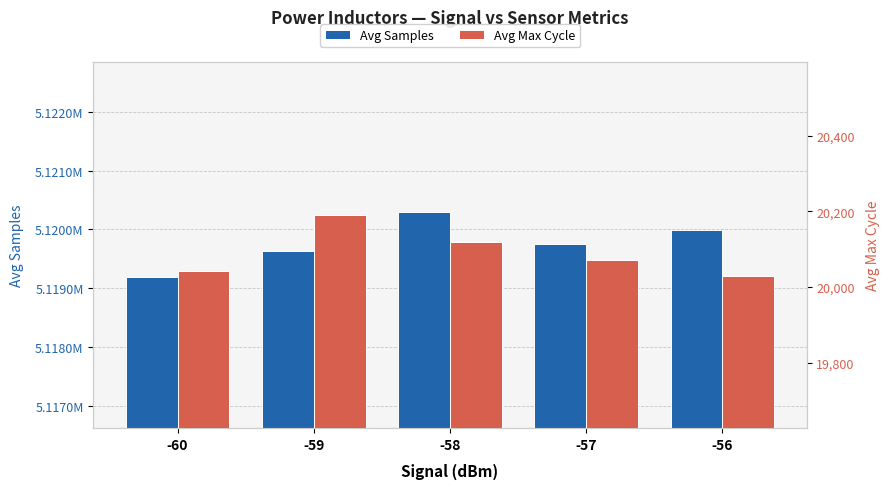

What is the spread (max minus min) of values at -59?

5099439.6